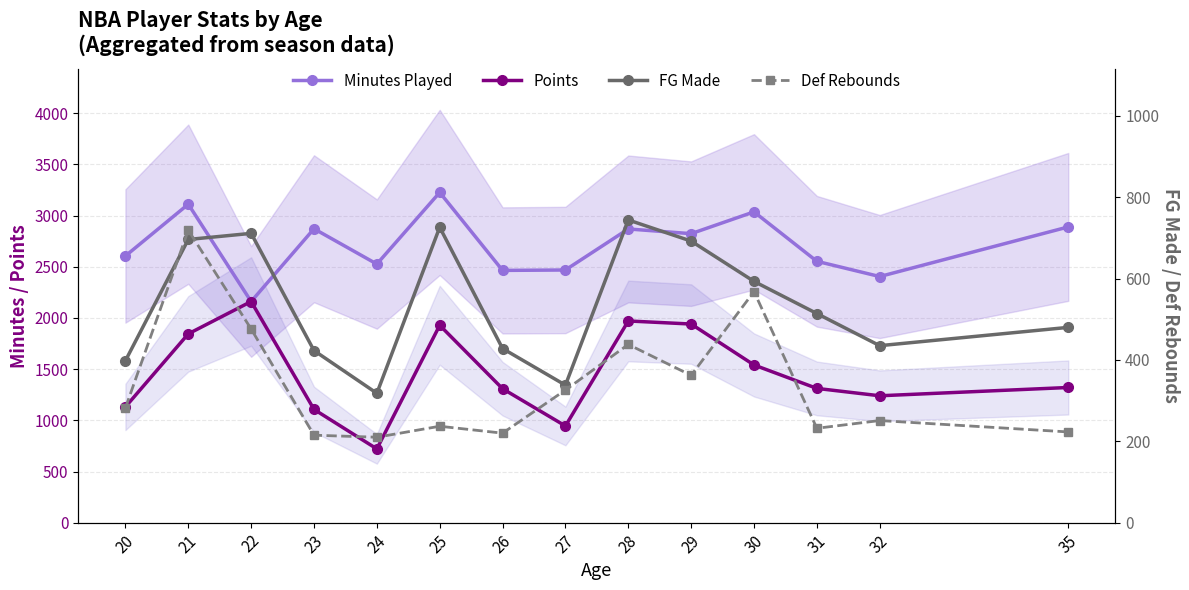

What is the approximate value of Def Rebounds at 32, to the nearest 50?

250